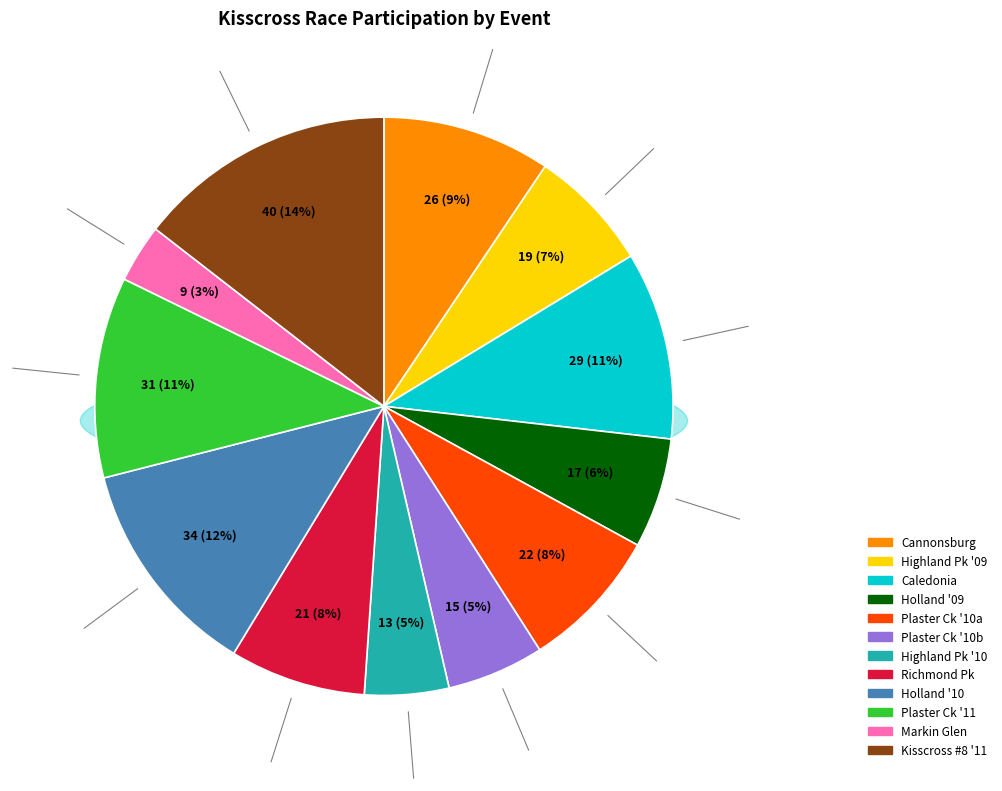

Does Kisscross #1: Cannonsburg represent more than half of the total?

No